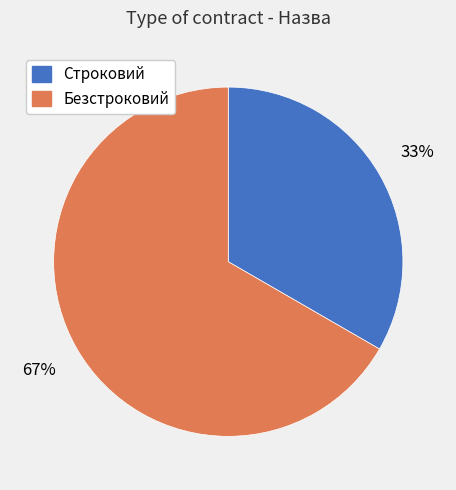

Approximately how many times larger is the value at Безстроковий compared to Строковий?

2.0